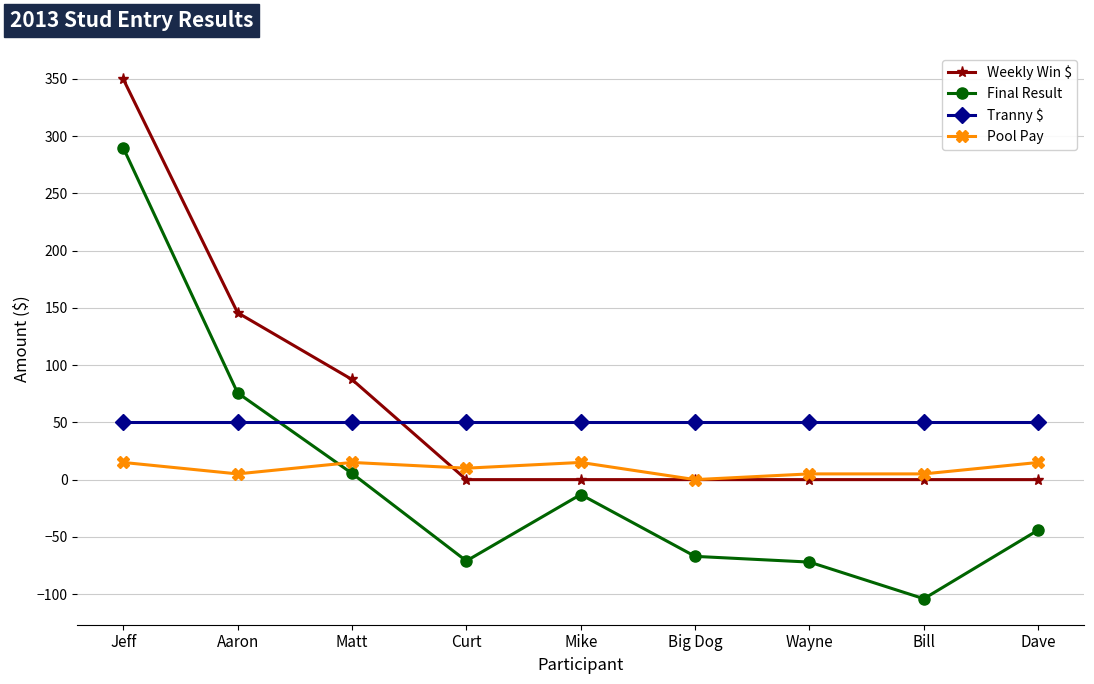

At which label is Weekly Win $ closest to 174?

Aaron